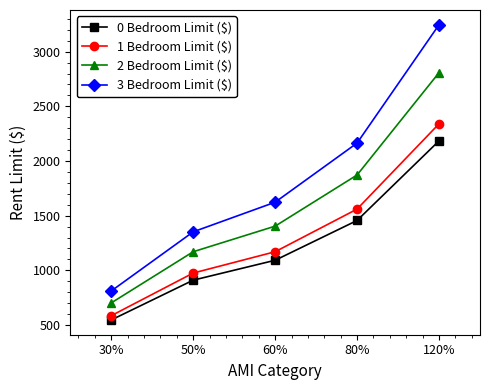

The value of 1 Bedroom Limit ($) at 60% is 1170. True or false?

True